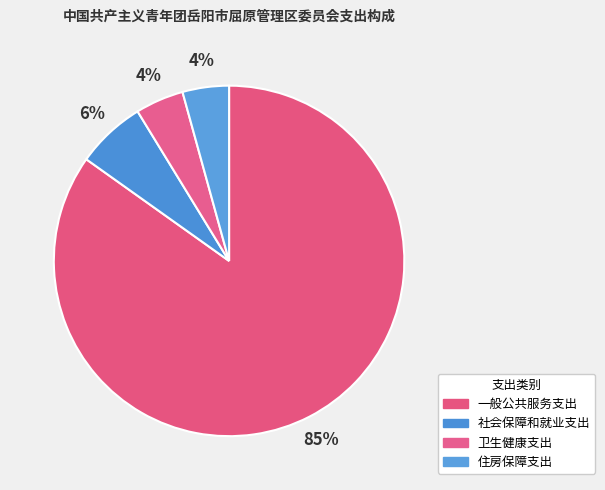

Which category accounts for the majority?

一般公共服务支出